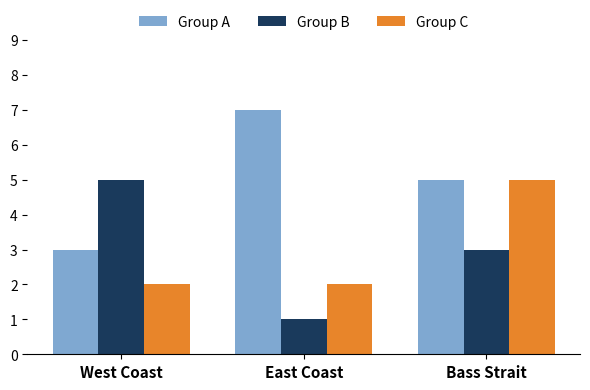

What position from the right is West Coast?

3